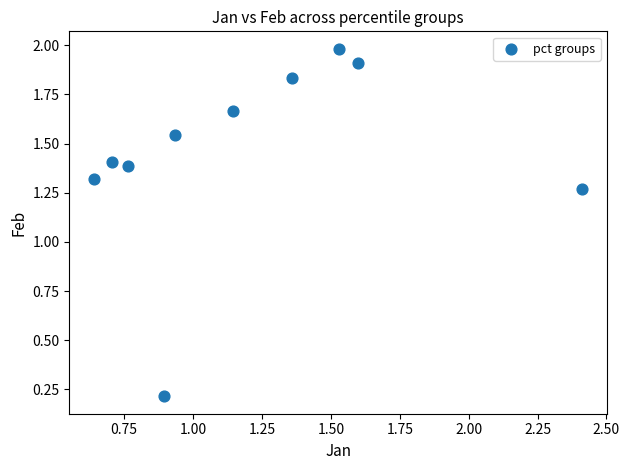

How many points are shown in the scatter plot?

10